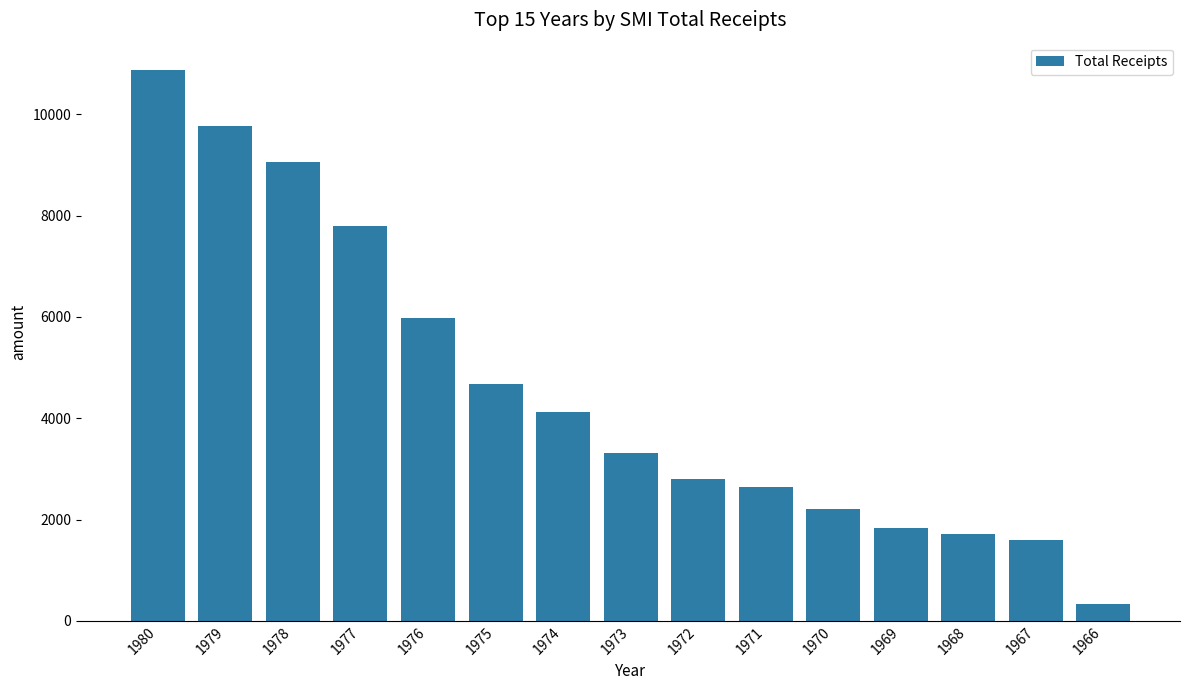

What is the sum of the values at 1978 and 1977?

16861